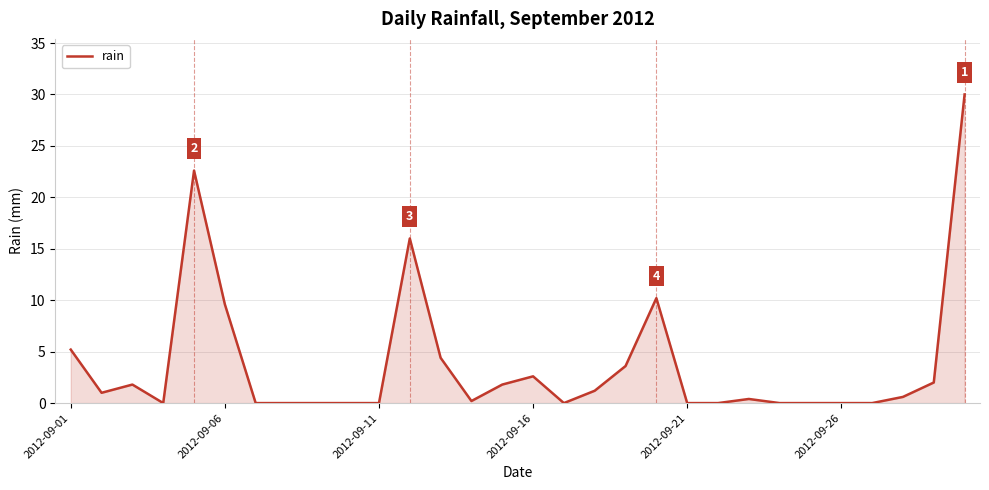

How many series are shown in this chart?

1